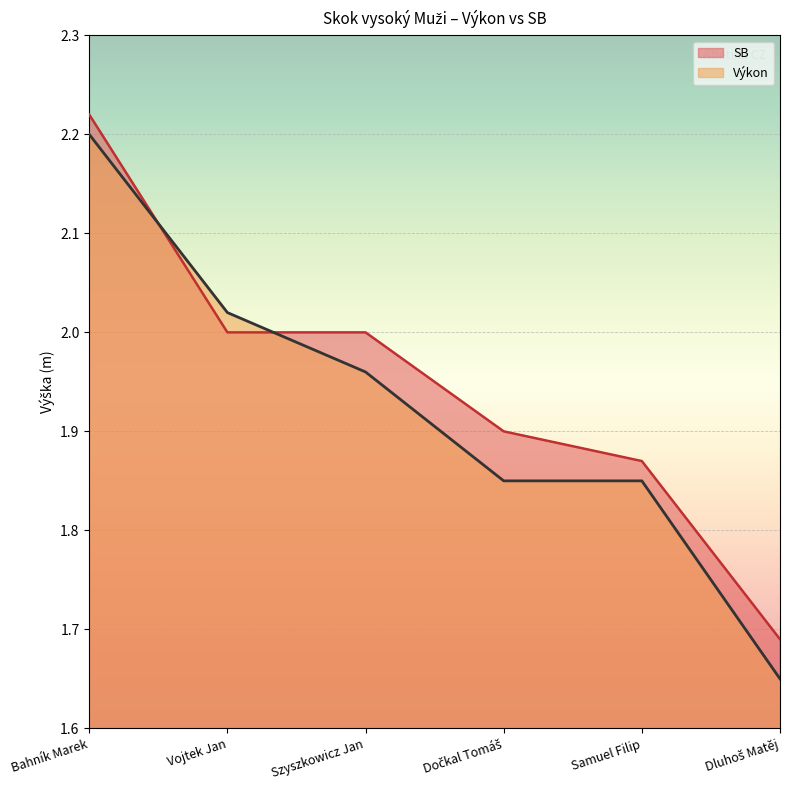

Reading left to right, what are all the values shown in this chart?

Výkon: 2.2	2.0	2.0	1.9	1.9	1.6
SB: 2.2	2.0	2.0	1.9	1.9	1.7